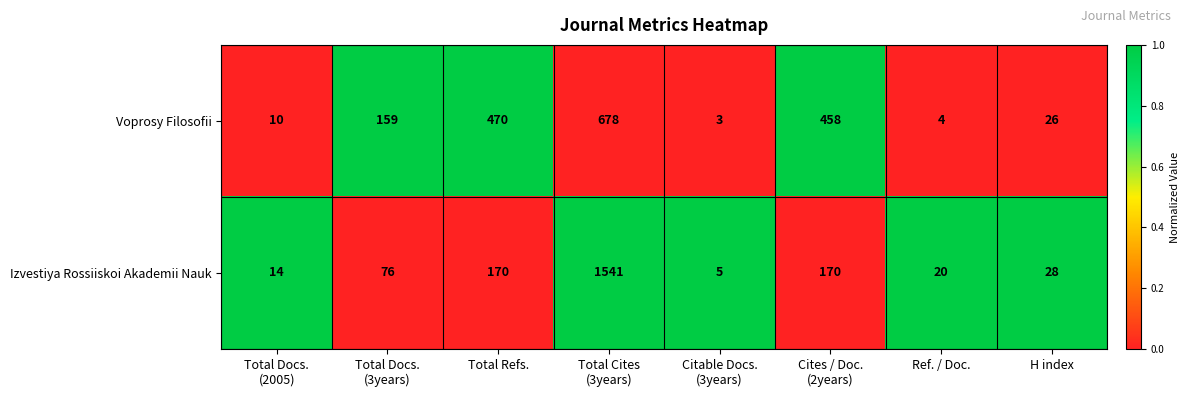

Is it true that Izvestiya Rossiiskoi Akademii Nauk equals 20 at Ref. / Doc.?

True